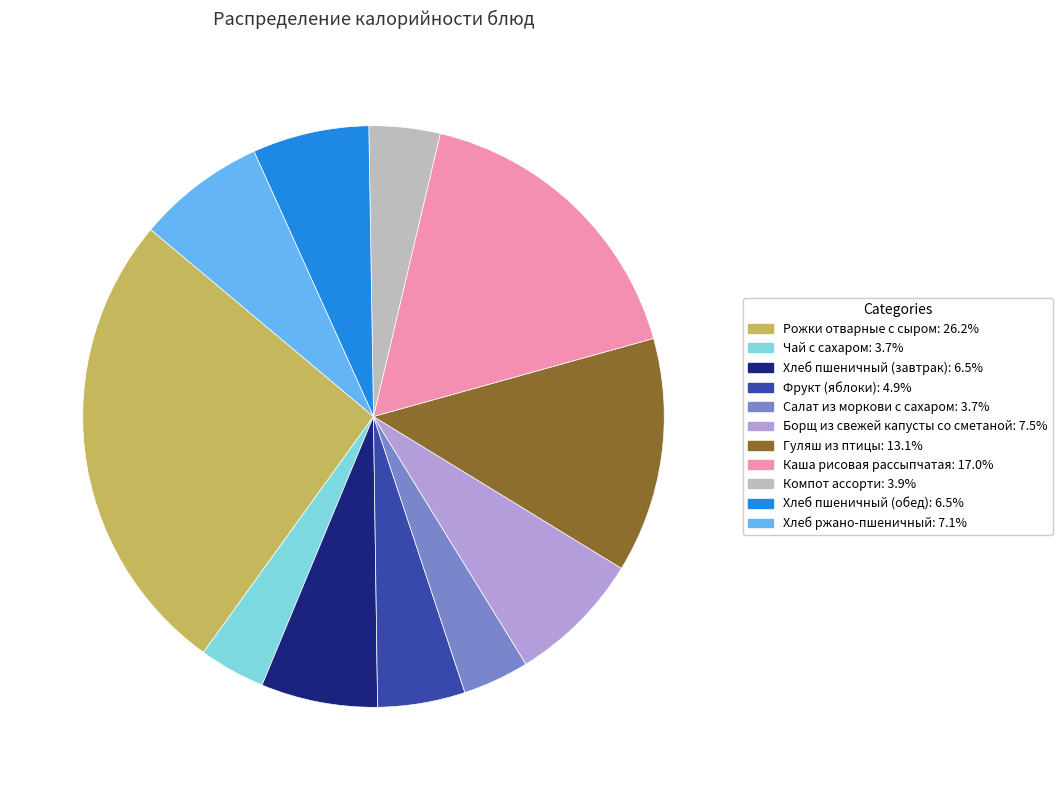

Does Гуляш из птицы account for over 50% of the chart?

No